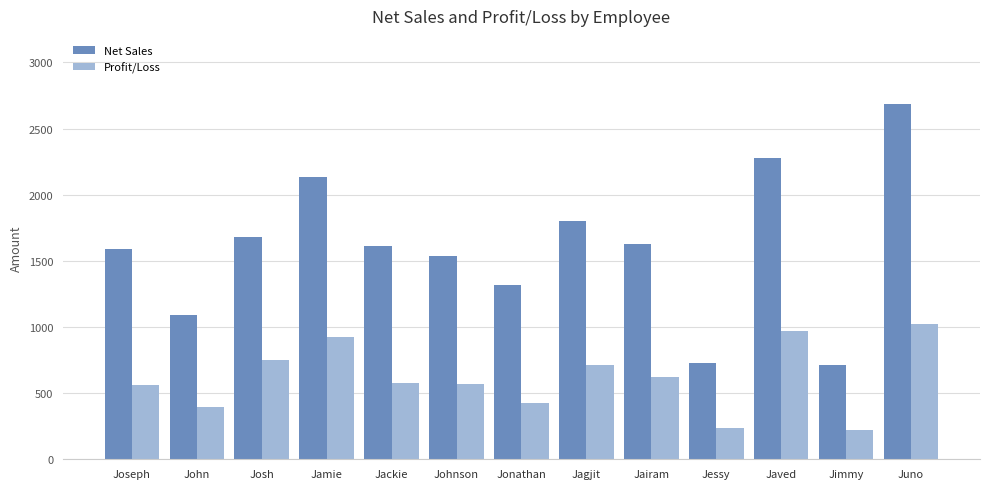

At which category does the chart reach its peak across all series?

Juno